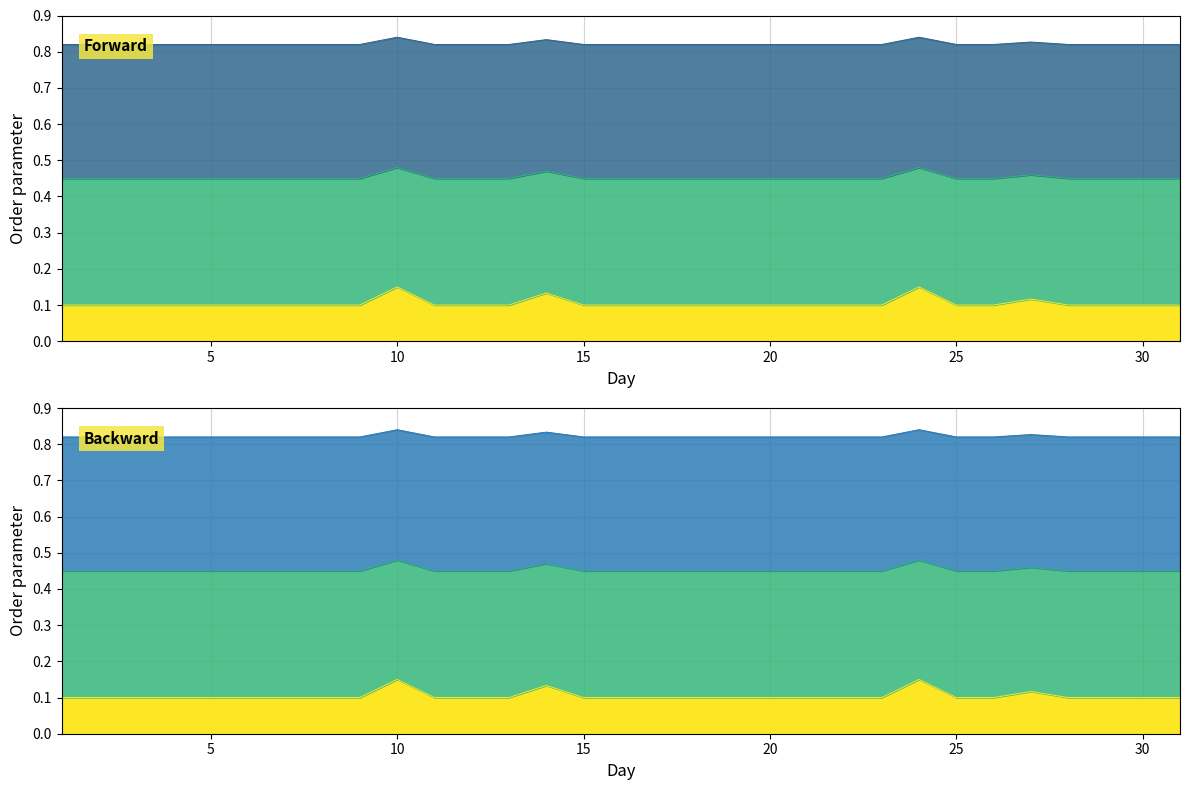

At how many categories does at least one series exceed 0?

31